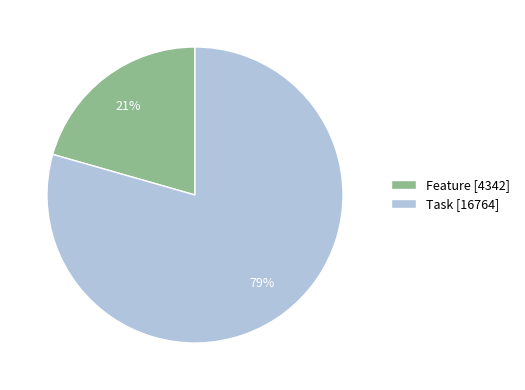

To the nearest percent, what is the combined percentage of Task [16764] and Feature [4342]?

100%